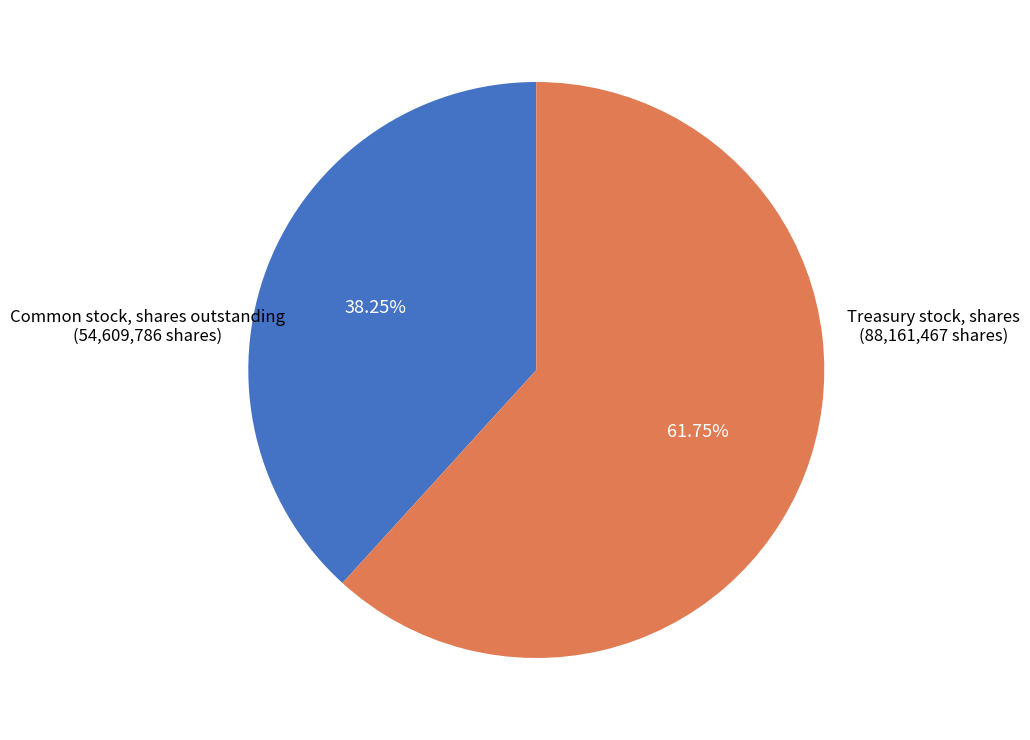

Is there any slice that represents more than half of the pie?

Yes